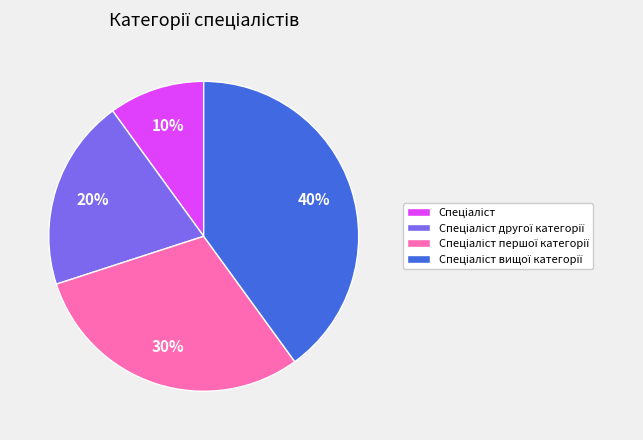

To the nearest percent, what is the average slice percentage?

25%